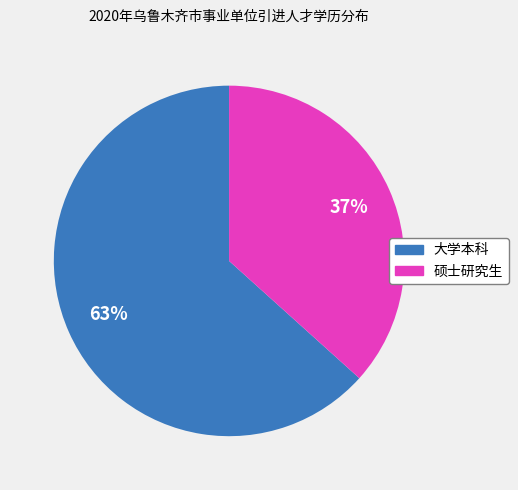

What is the largest slice in the pie chart?

大学本科